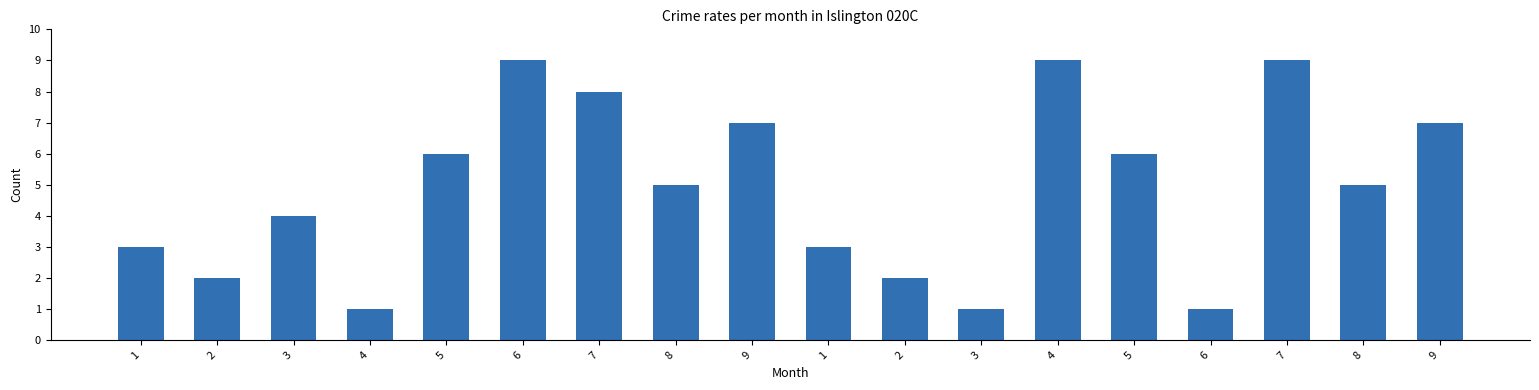

What is the label of the 10th bar from the left?

1